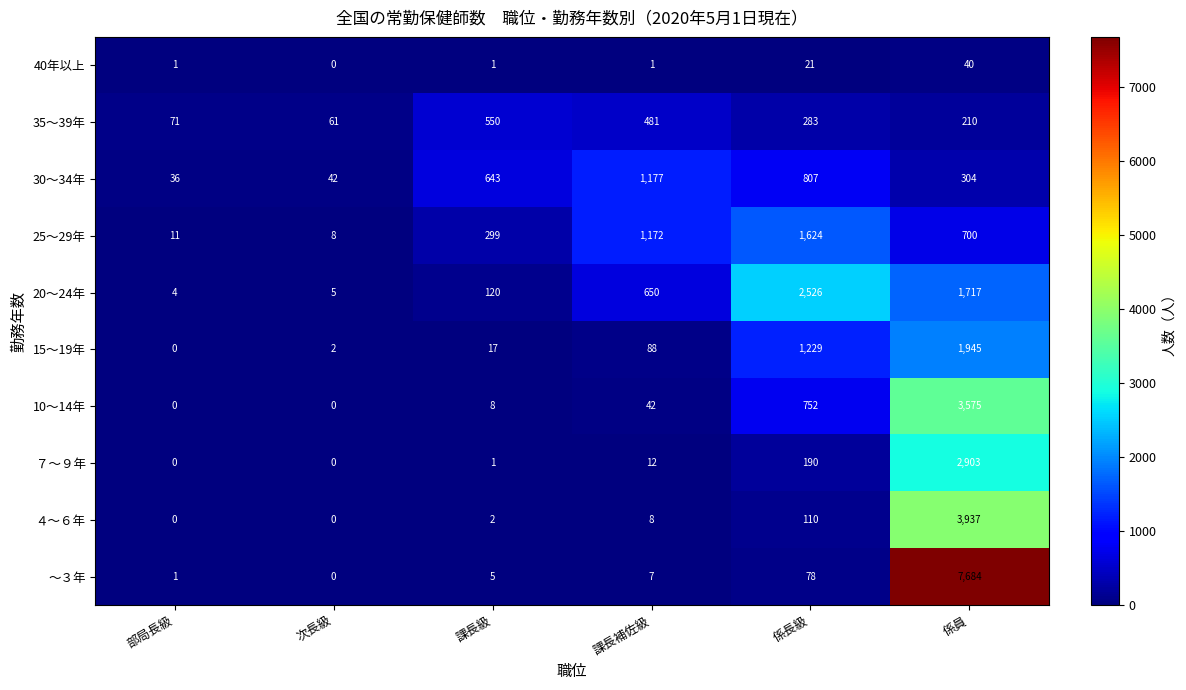

True or false: ～３年 has a value of -3424 at 次長級.

False